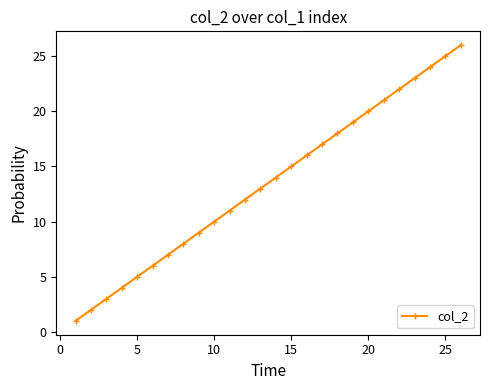

What is the greatest value displayed?

26